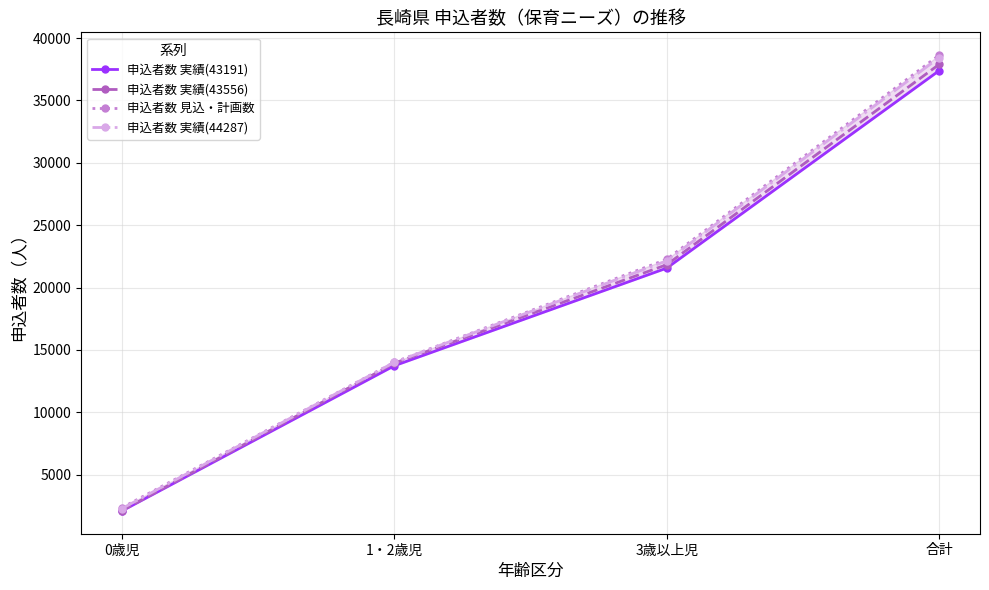

What is the total value across all series at 3歳以上児?

87791